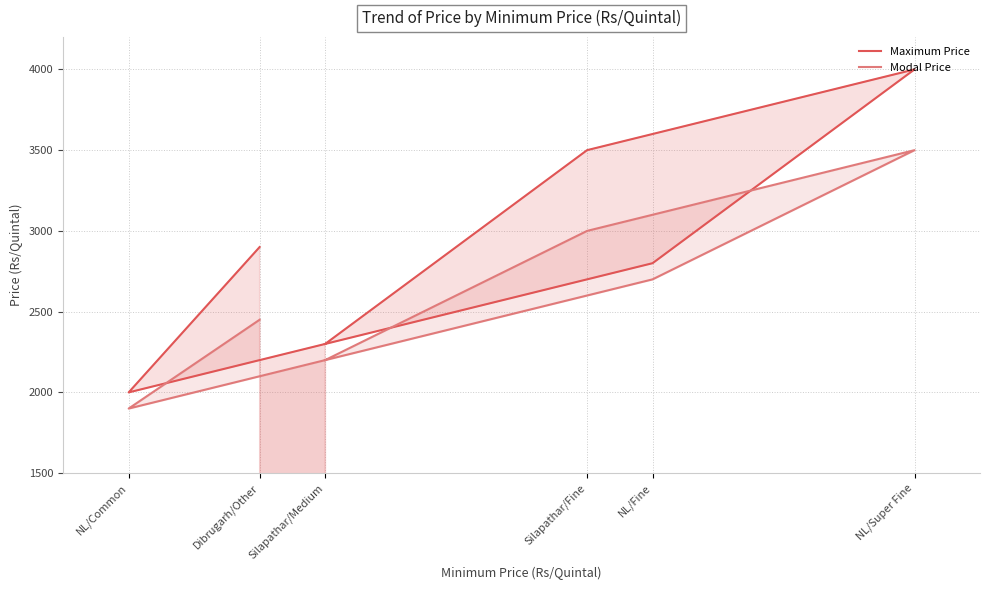

At which category is the sum across all series the highest?

NL/Super Fine